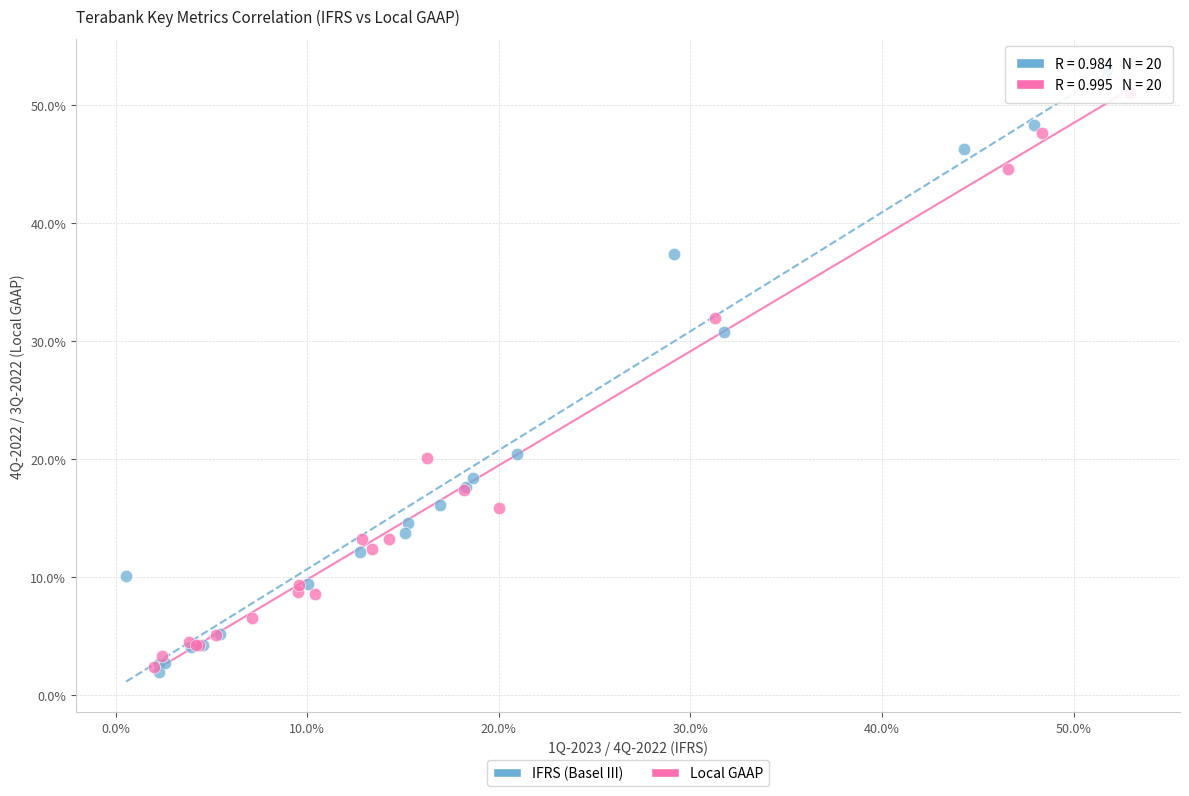

Which series has the largest Y range (max minus min)?

IFRS (Basel III)